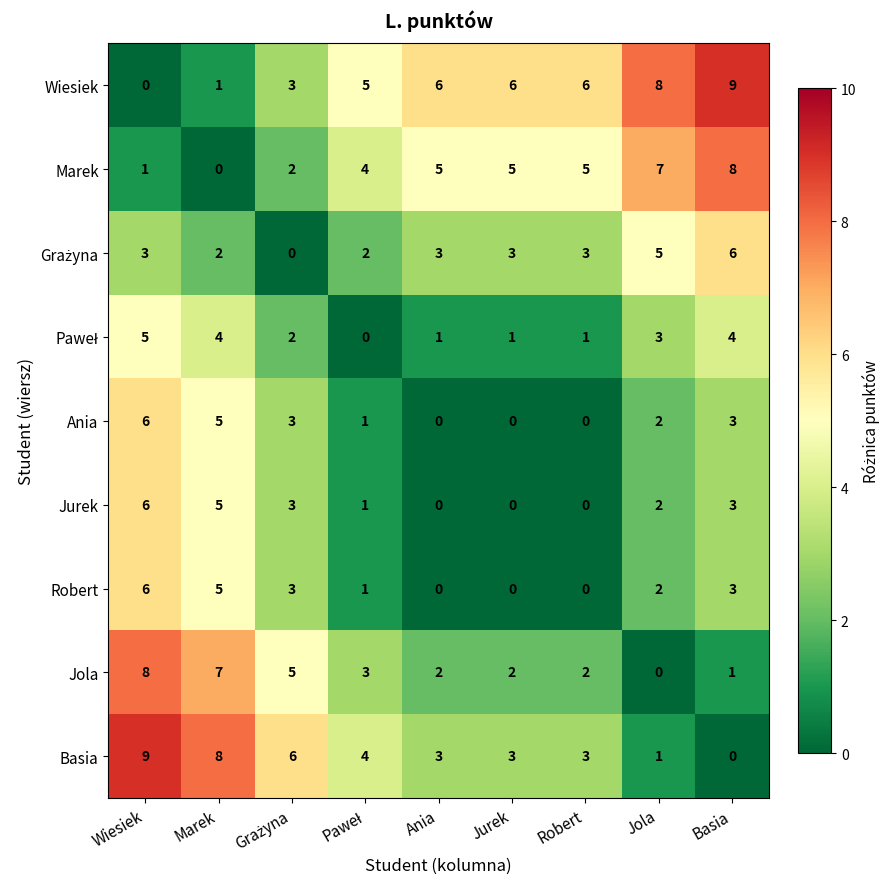

At which category is the sum across all series the highest?

Wiesiek